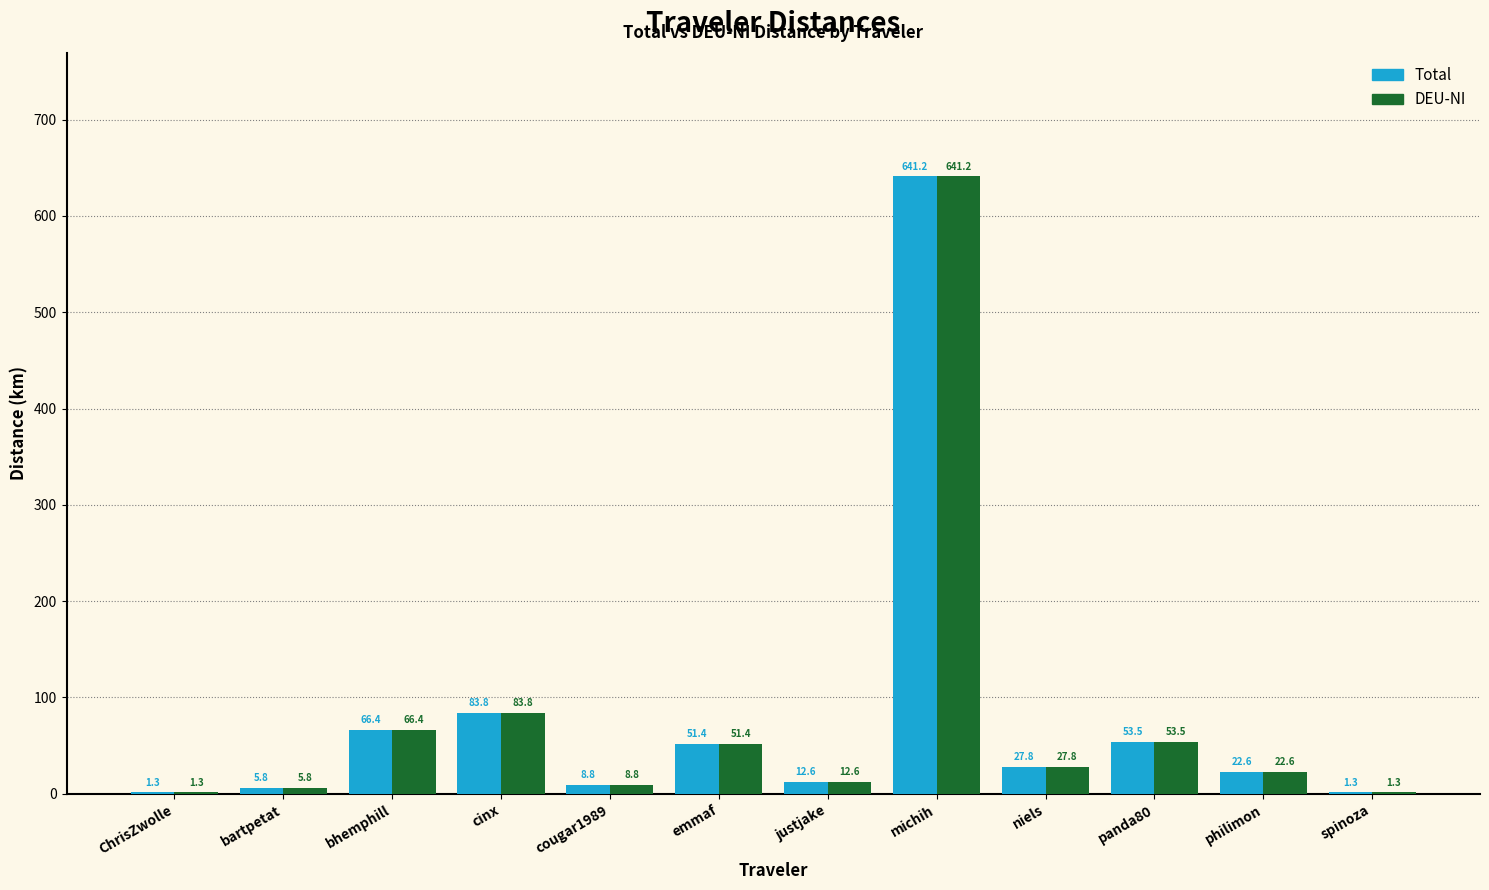

How many groups of bars are there?

12